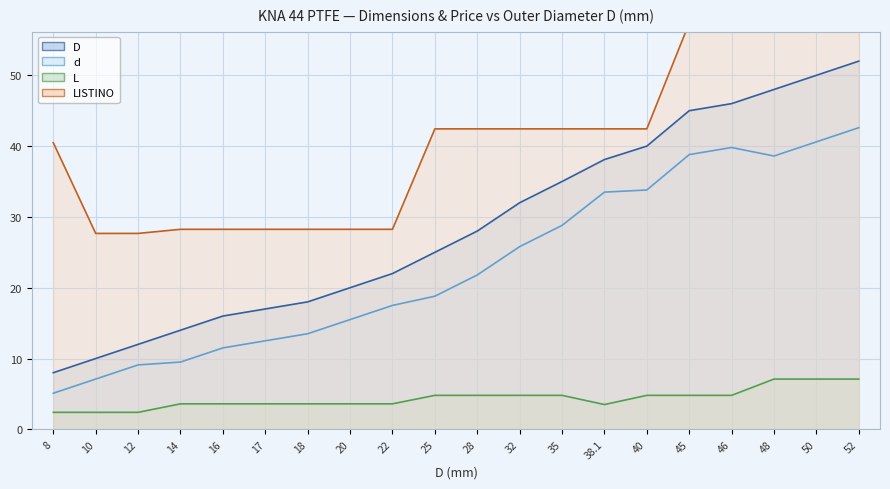

Is it true that d equals 12.5 at 17?

True